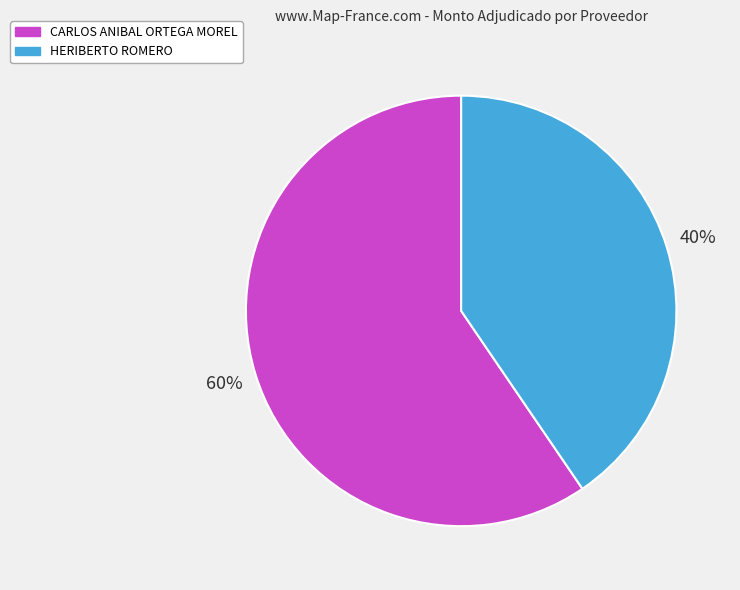

Is it true that CARLOS ANIBAL ORTEGA MOREL is 46% of the pie?

False